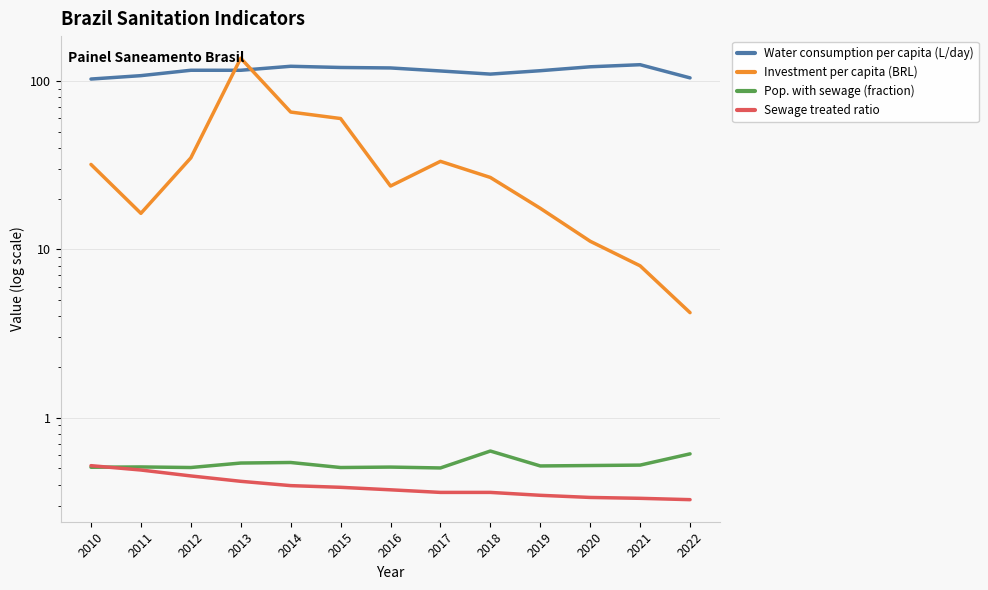

What is the average value of the Pop. with sewage (fraction) series?

0.5